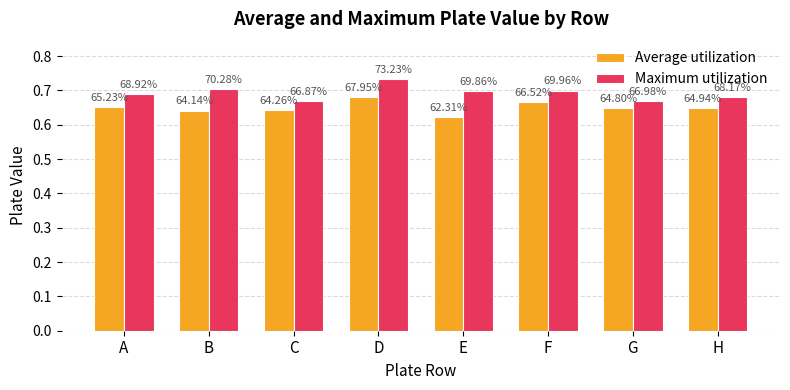

What are all the series names shown in the legend?

Average utilization, Maximum utilization